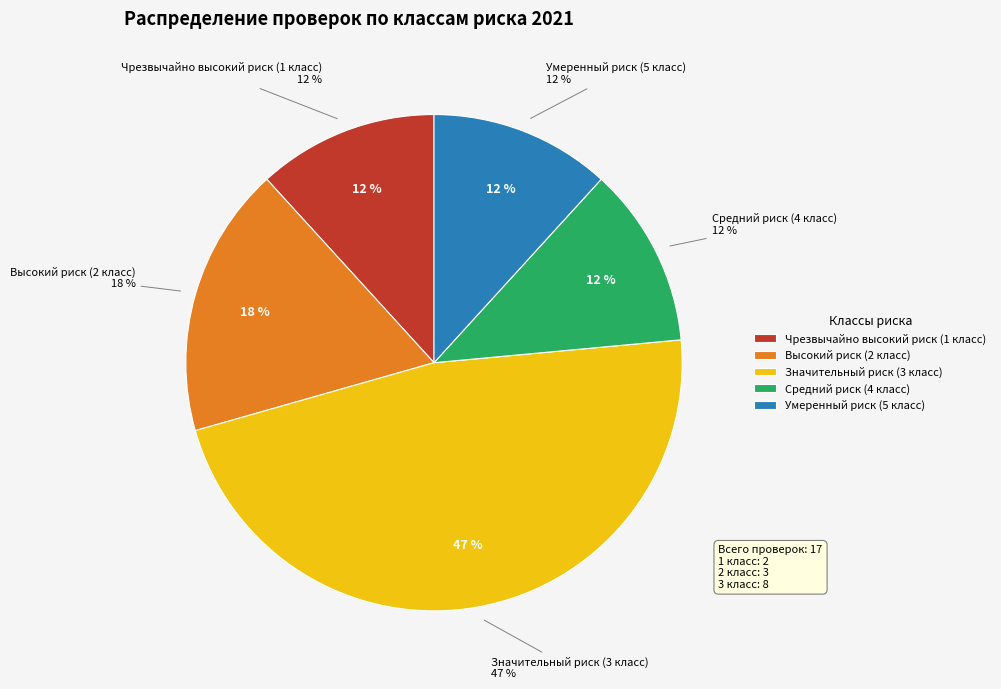

Combined, what portion of the pie is Умеренный риск (5 класс) and Значительный риск (3 класс)?

58.8%